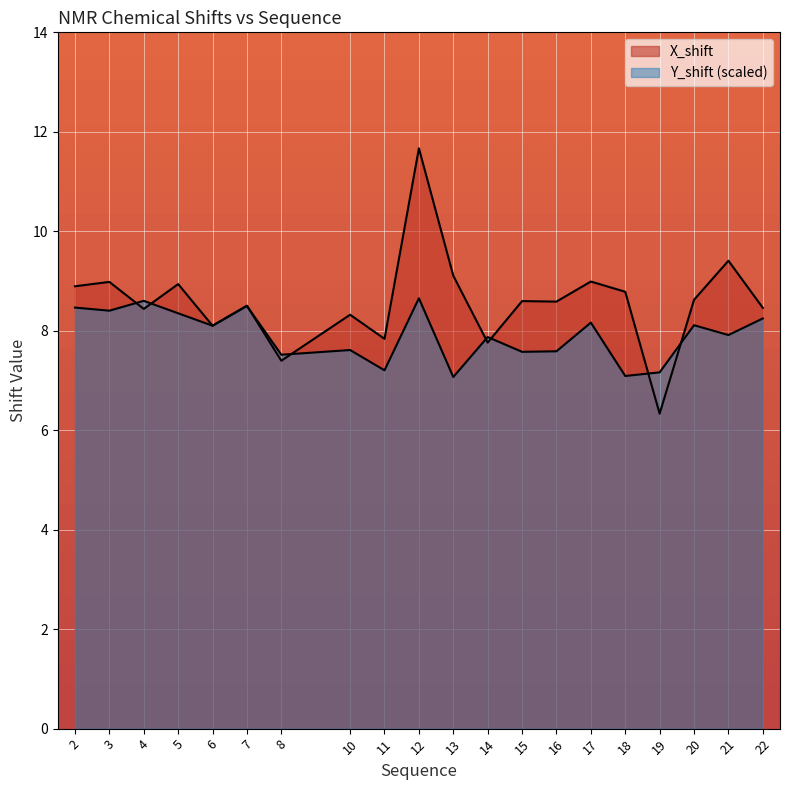

Does the chart display data point markers on the line(s)?

No